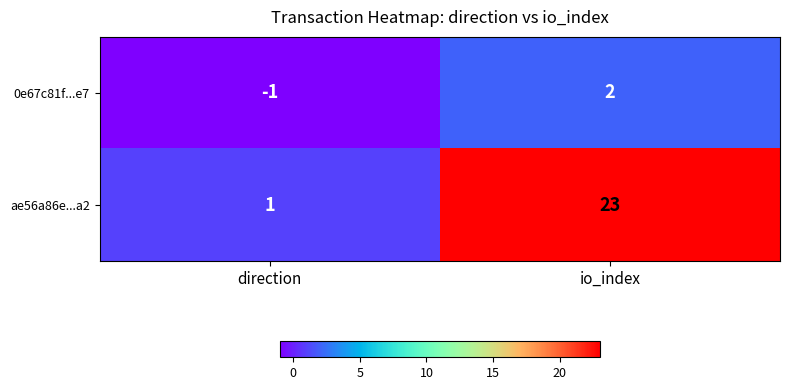

Is it true that 0e67c81f...e7 equals 2 at io_index?

True